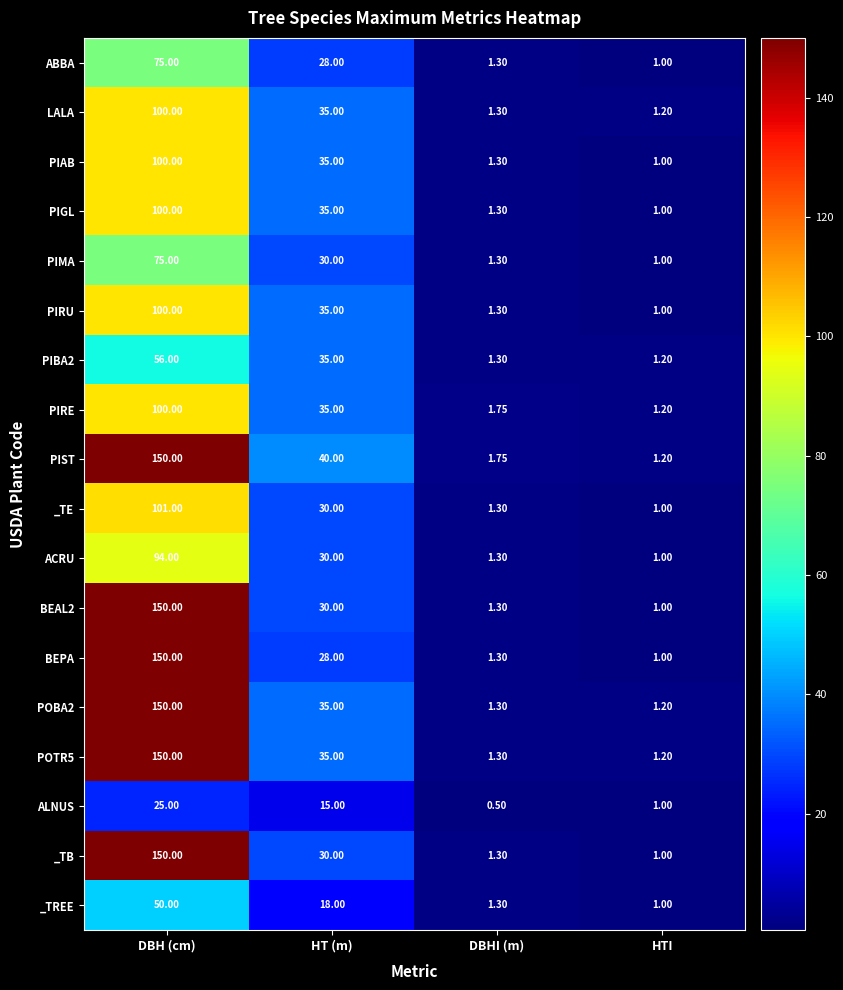

Which category has the lowest value across all series?

DBHI (m)